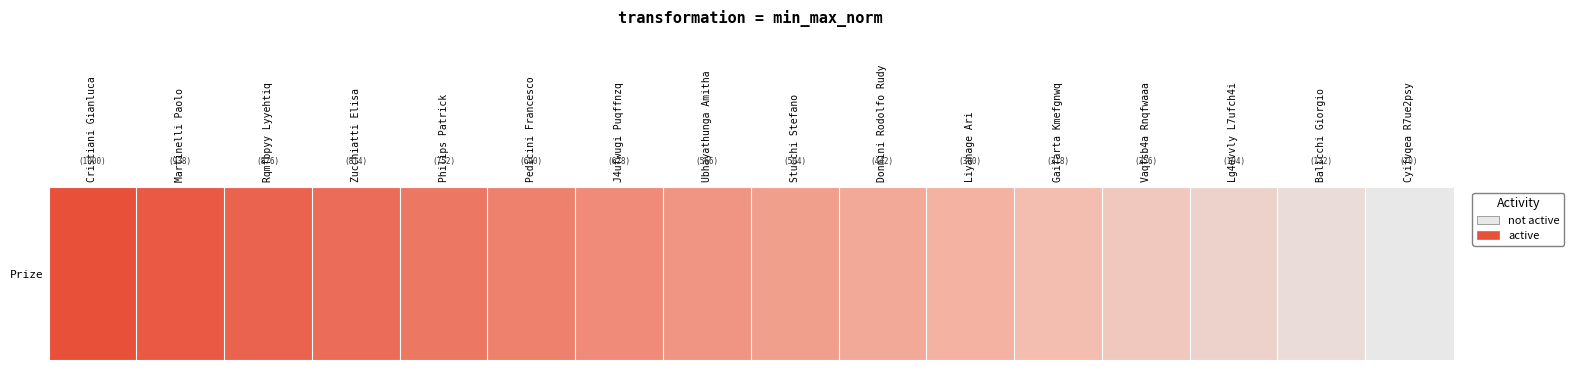

Rank the categories by value from lowest to highest.

Cyifvqea R7ue2psy, Balicchi Giorgio, Lg4evvly L7ufch4i, Vaqfsb4a Rnqfwaaa, Gaifarta Kmefgnwq, Liyanage Ari, Donnini Rodolfo Rudy, Stucchi Stefano, Ubhayathunga Amitha, J4ufwugi Puqffnzq, Pedicini Francesco, Philips Patrick, Zucchiatti Elisa, Rqmfbpyy Lyyehtiq, Martinelli Paolo, Cristiani Gianluca